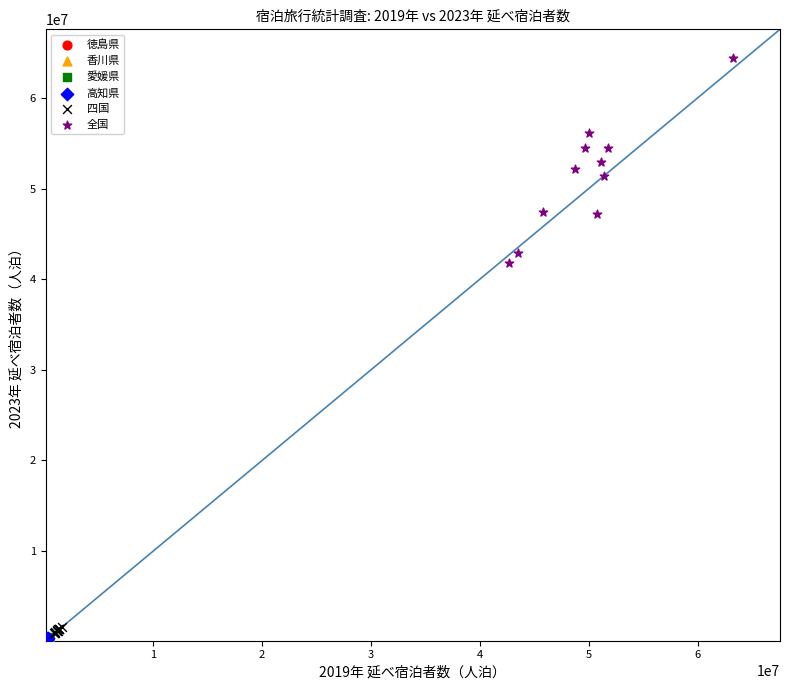

What are all the series names shown in the legend?

徳島県, 香川県, 愛媛県, 高知県, 四国, 全国